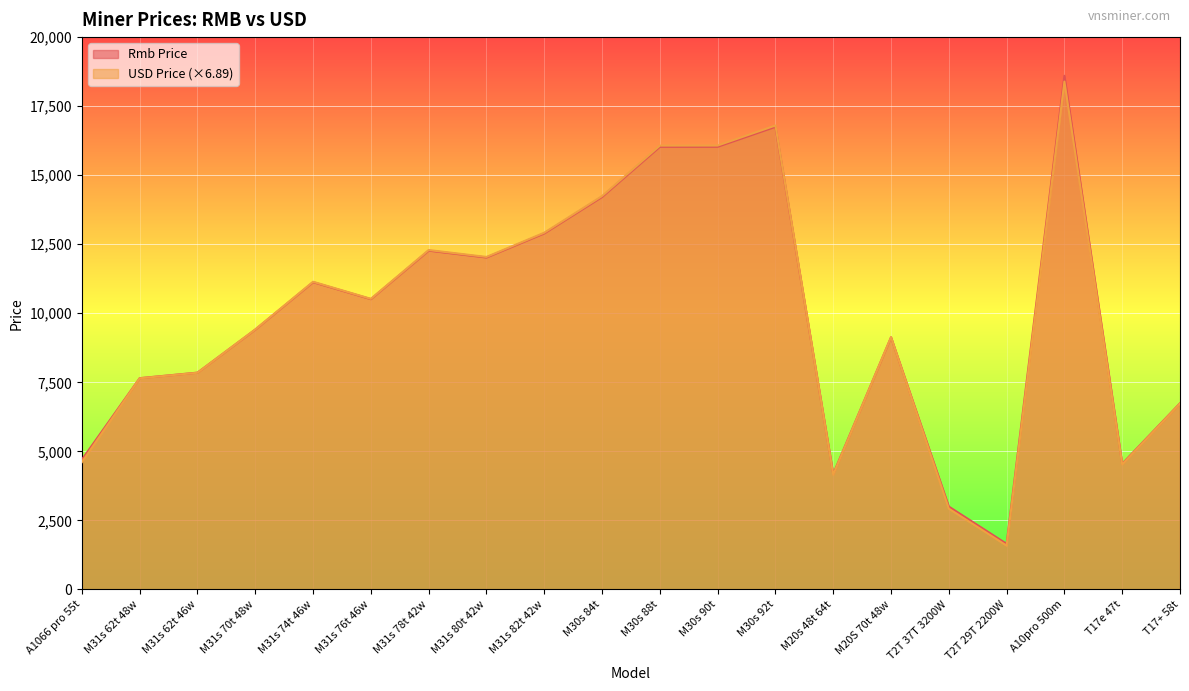

Which label corresponds to the largest value in the chart?

A10pro 500m